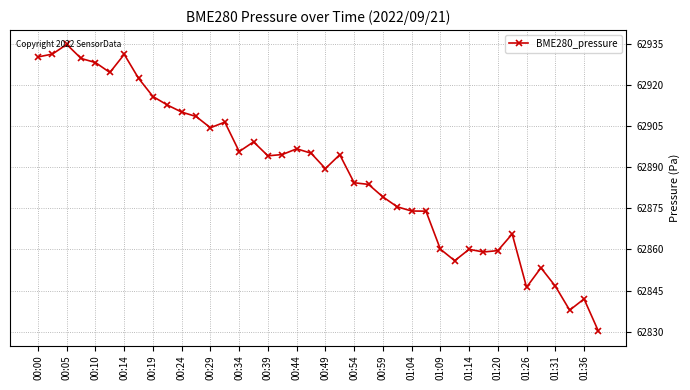

What is the difference between the maximum and second lowest values?

97.1